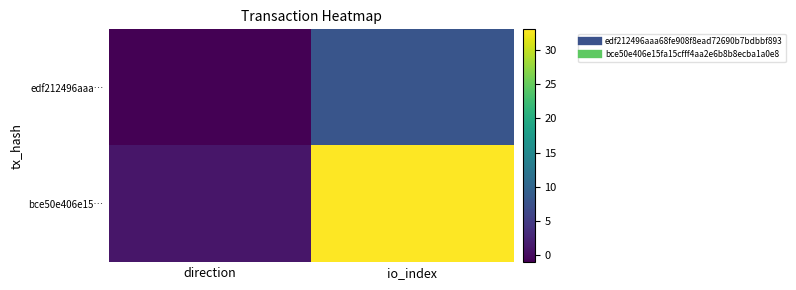

Reading right to left, what are all the values shown in this chart?

edf212496aaa…: io_index=8	direction=-1
bce50e406e15…: io_index=33	direction=1